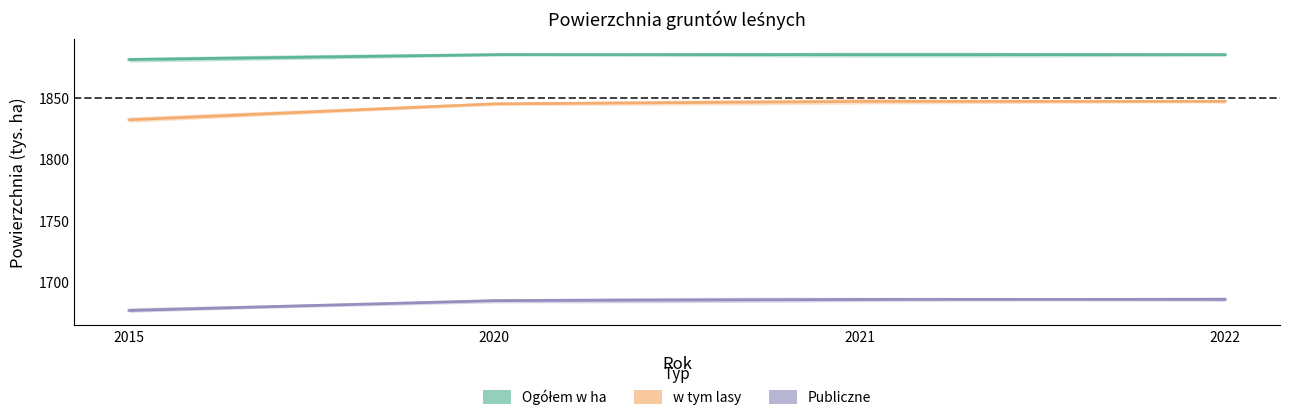

Reading left to right, what are all the values shown in this chart?

Ogółem w ha: 1881	1885	1885	1885
w tym lasy: 1832	1845	1847	1847
Publiczne: 1677	1685	1686	1686